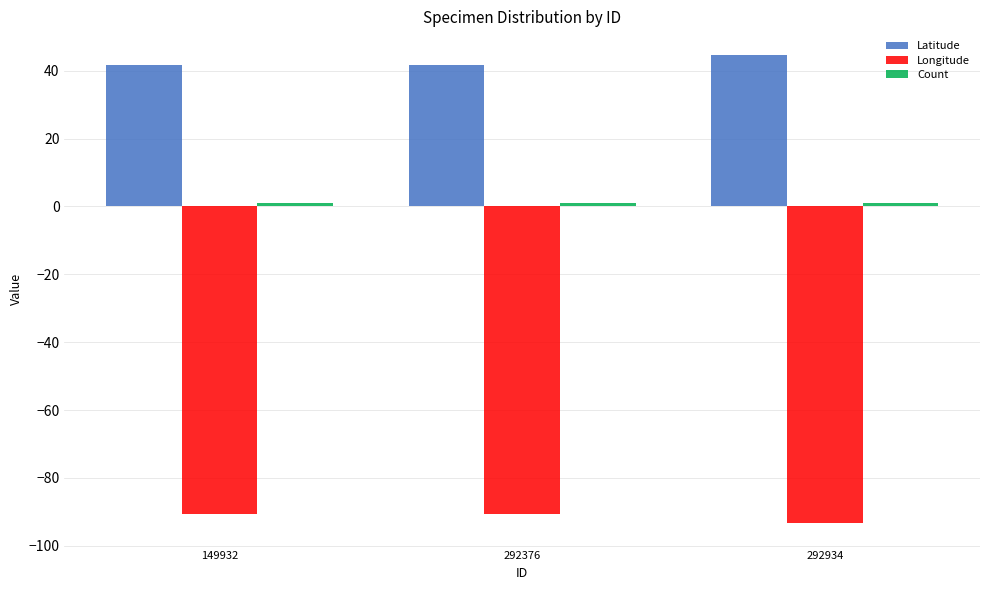

What is the difference between the maximum and minimum values in the Latitude series?

3.2